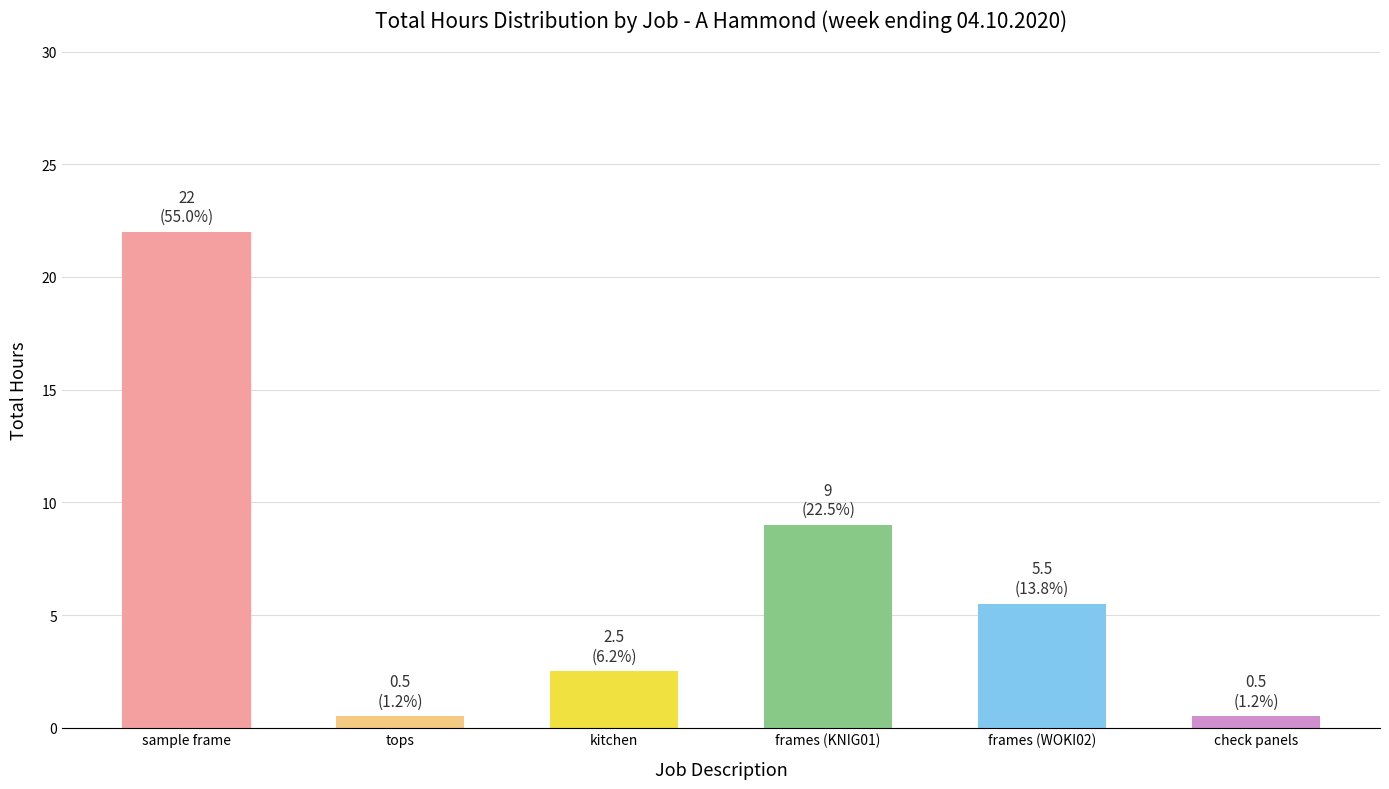

Reading left to right, extract all data points from this chart.

sample frame=22.0	tops=0.5	kitchen=2.5	frames (KNIG01)=9.0	frames (WOKI02)=5.5	check panels=0.5